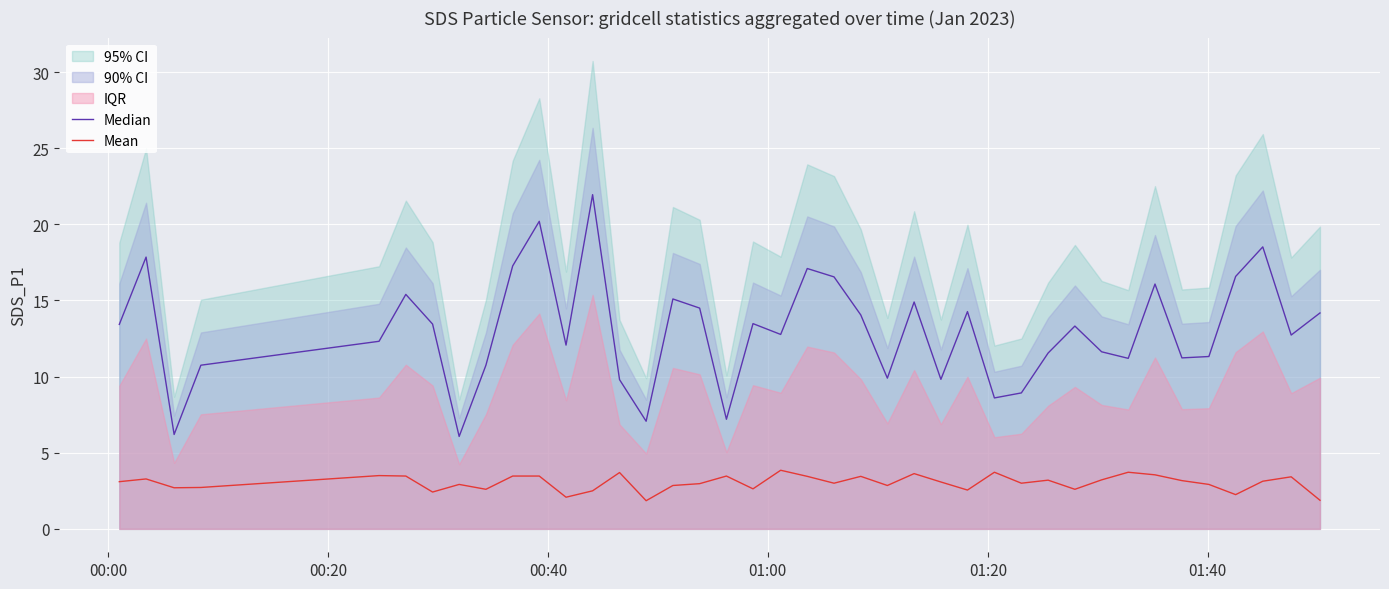

True or false: Mean and Median cross at least once.

False